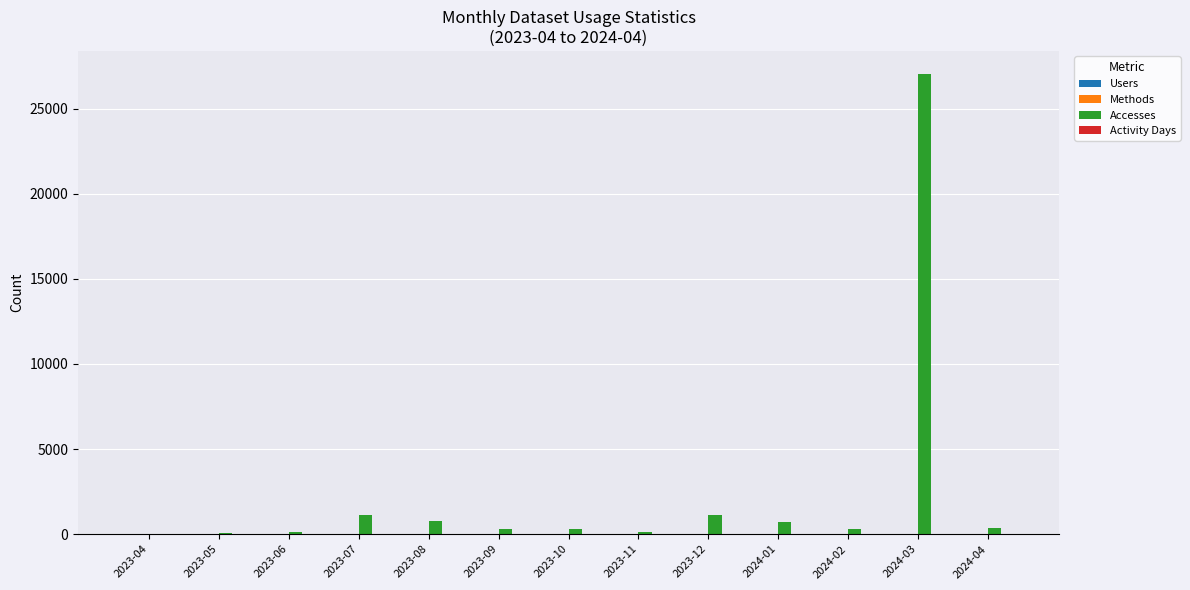

Which series has the largest total across all categories?

Accesses